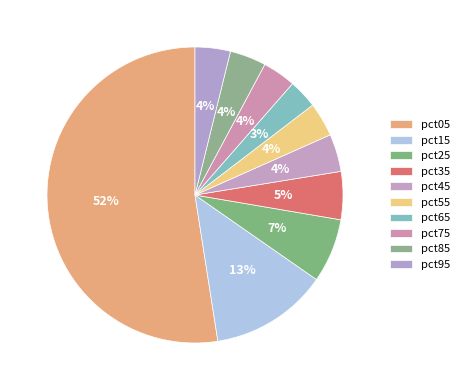

How many slices are in this pie chart?

10